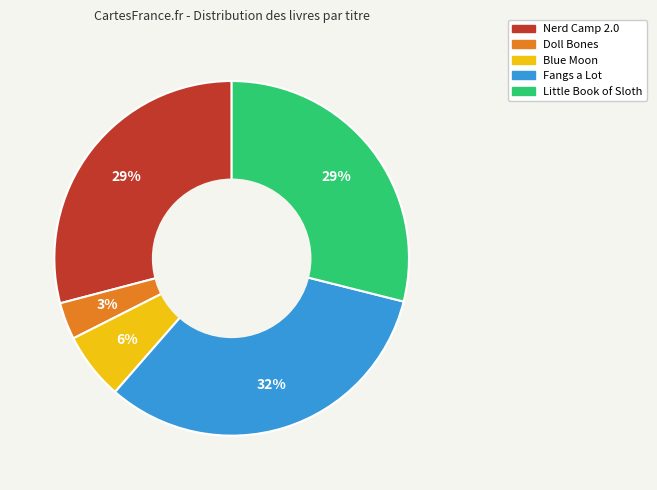

What percentage is the Doll Bones slice, to the nearest percent?

3%